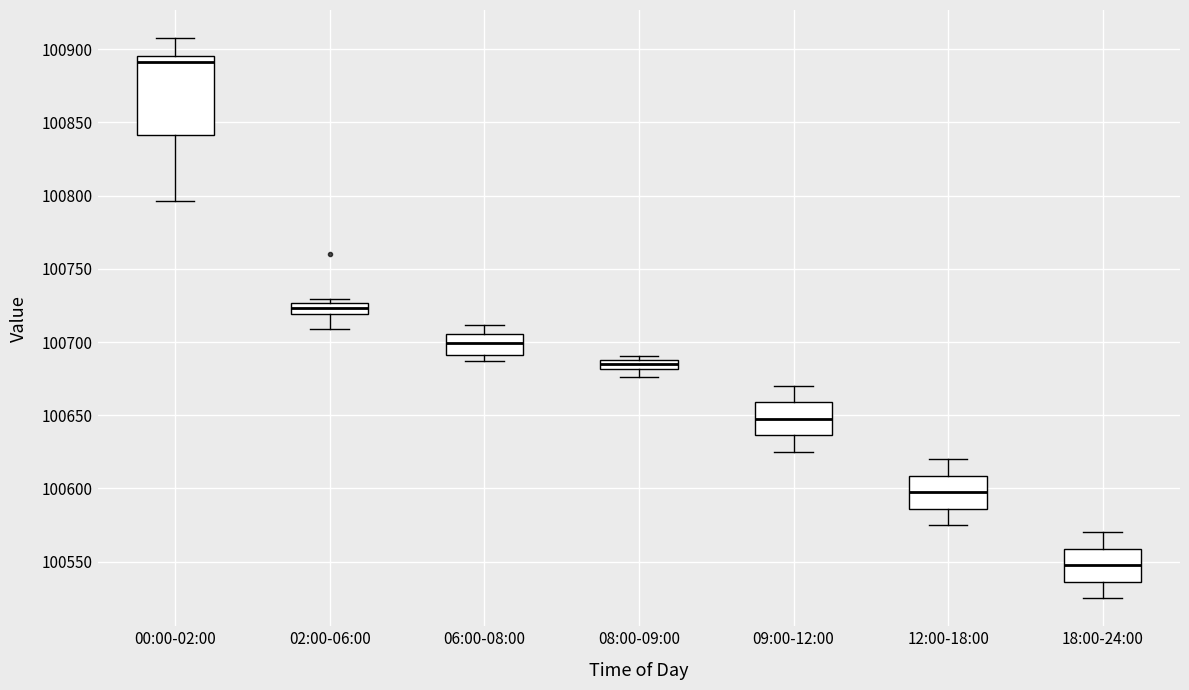

Where does the upper whisker of the box for 09:00-12:00 end on the y-axis? The values are not printed on the chart, so give them approximately, as read against the axis.

100670